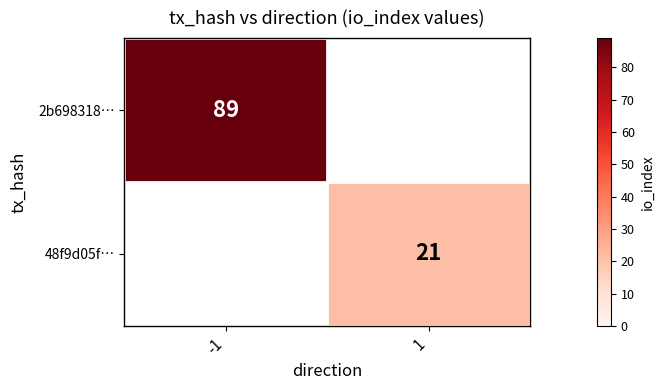

The 48f9d05f… series shows 13 at 1. True or false?

False